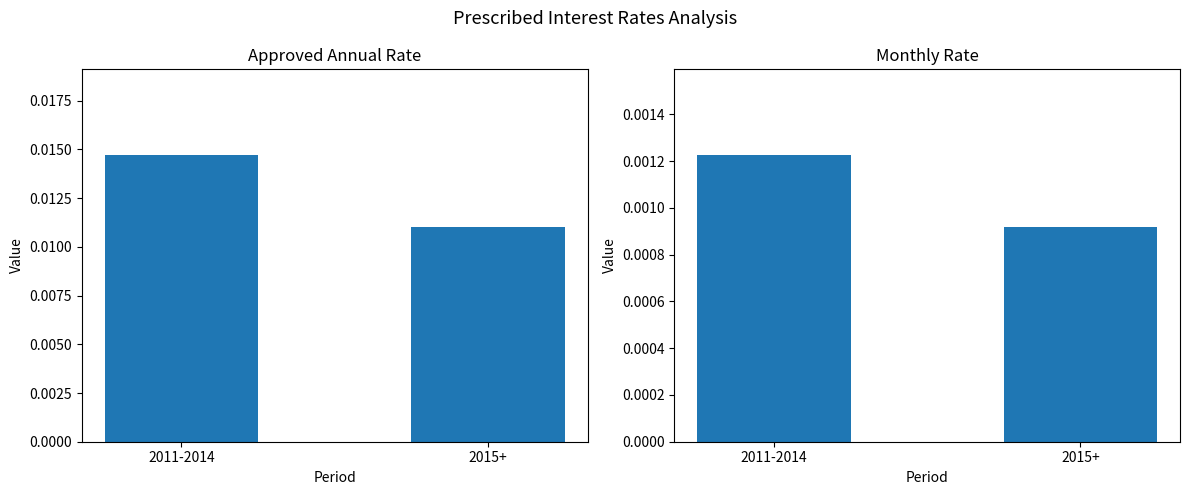

The value of Approved Annual Rate at 2011-2014 is 0.0. True or false?

False